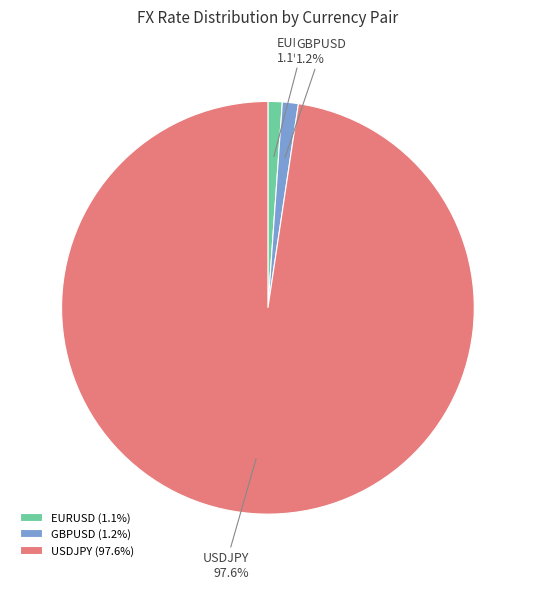

What is the ratio of the value at EURUSD to the value at GBPUSD?

0.9